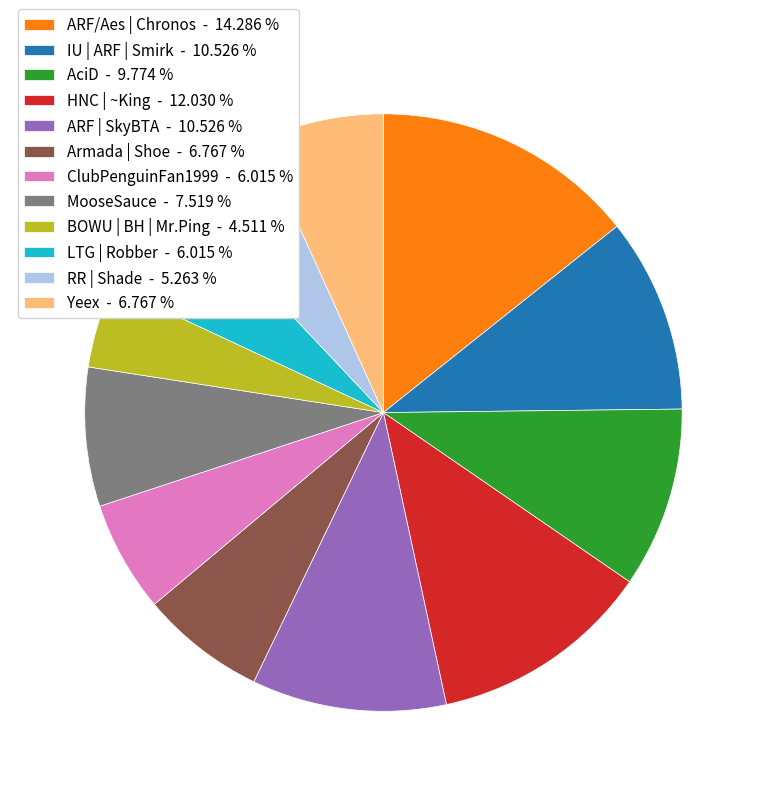

Count the number of slices in the pie.

12